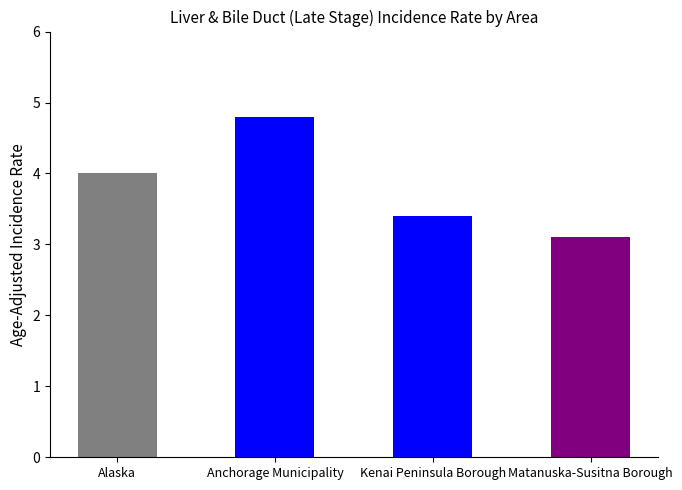

What is the value of the 4th bar from the left?

3.1